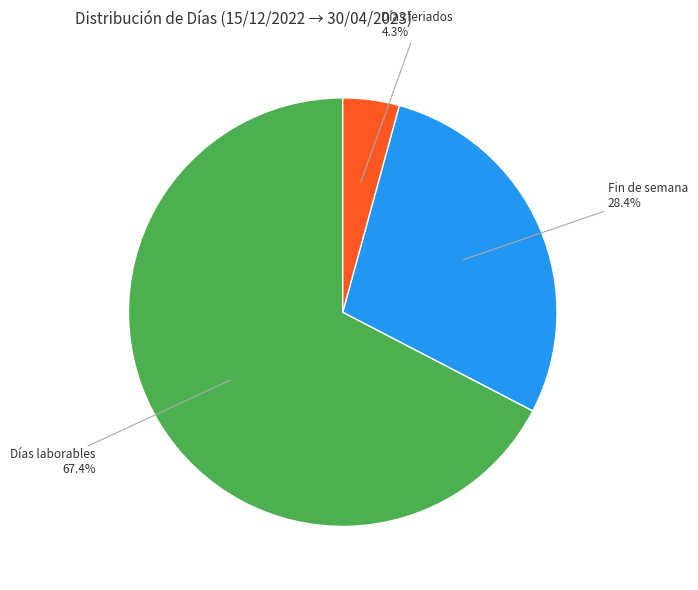

Is there any slice that represents more than half of the pie?

Yes